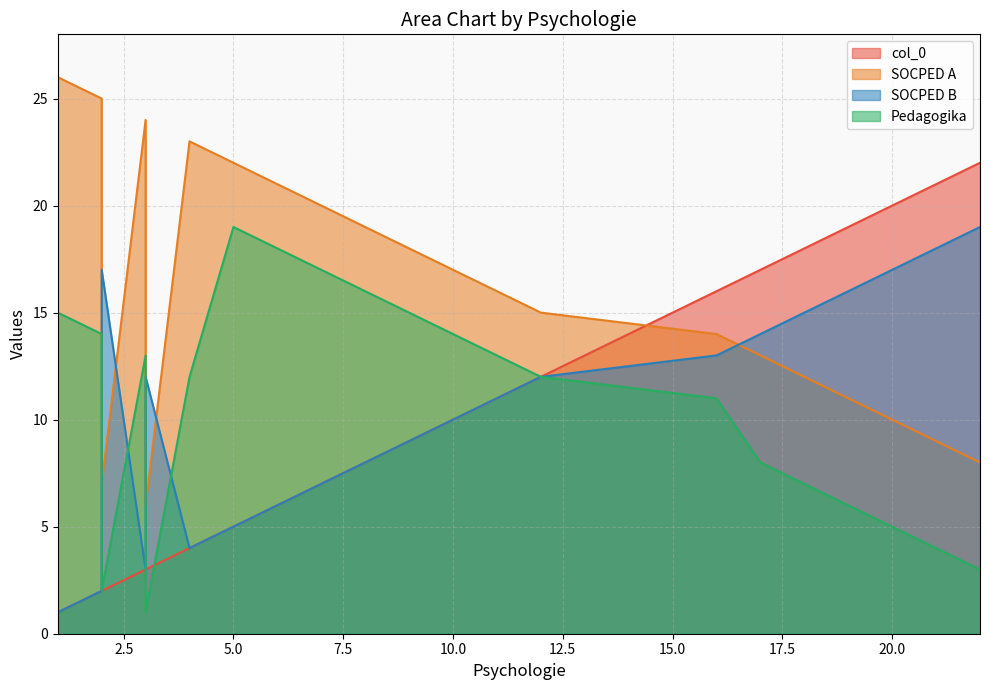

Which series changed the most between 5 and 14?

col_0